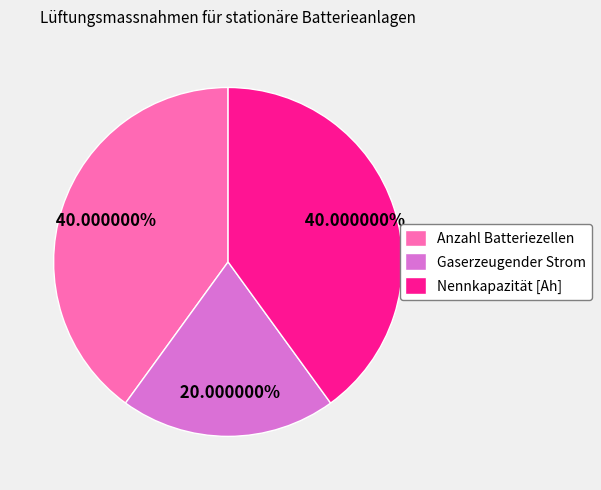

Which slice is the smallest?

Gaserzeugender Strom